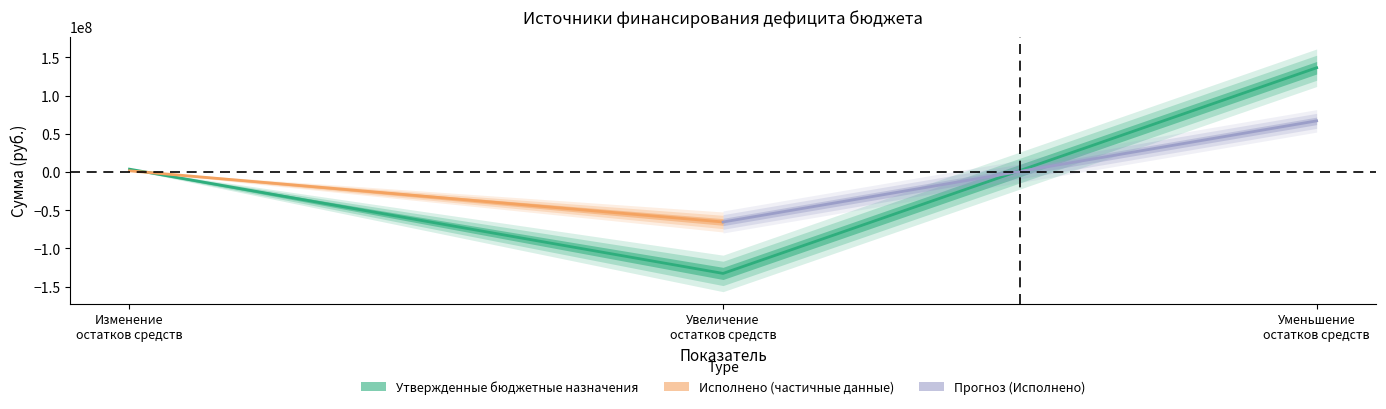

What is the minimum value shown in the chart?

-132652893.2